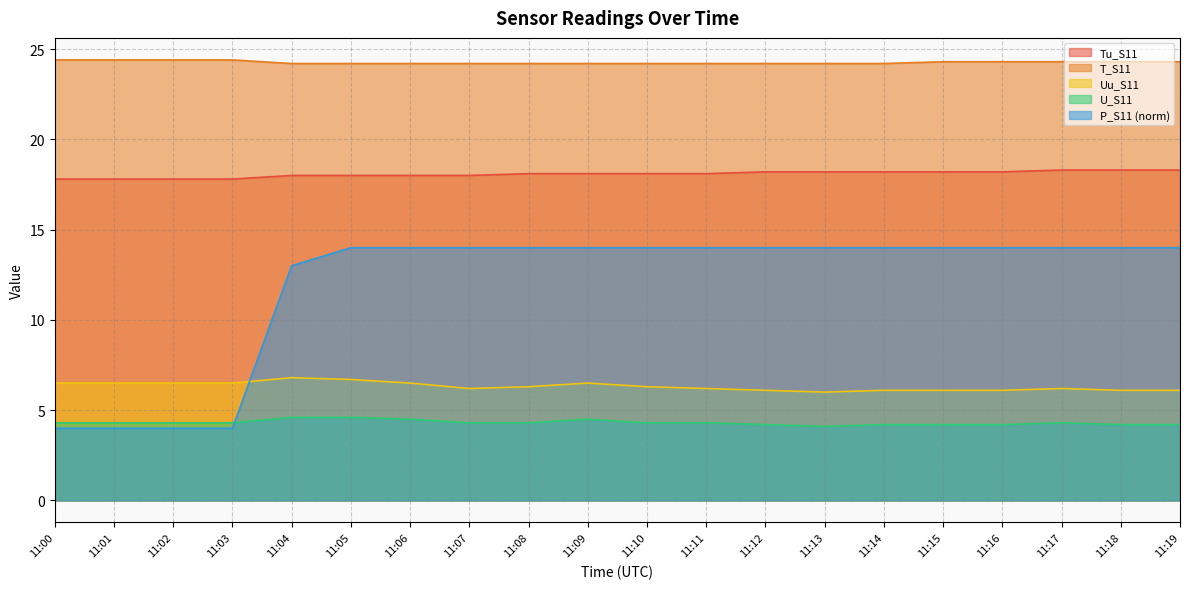

True or false: Tu_S11 and P_S11 cross at least once.

False